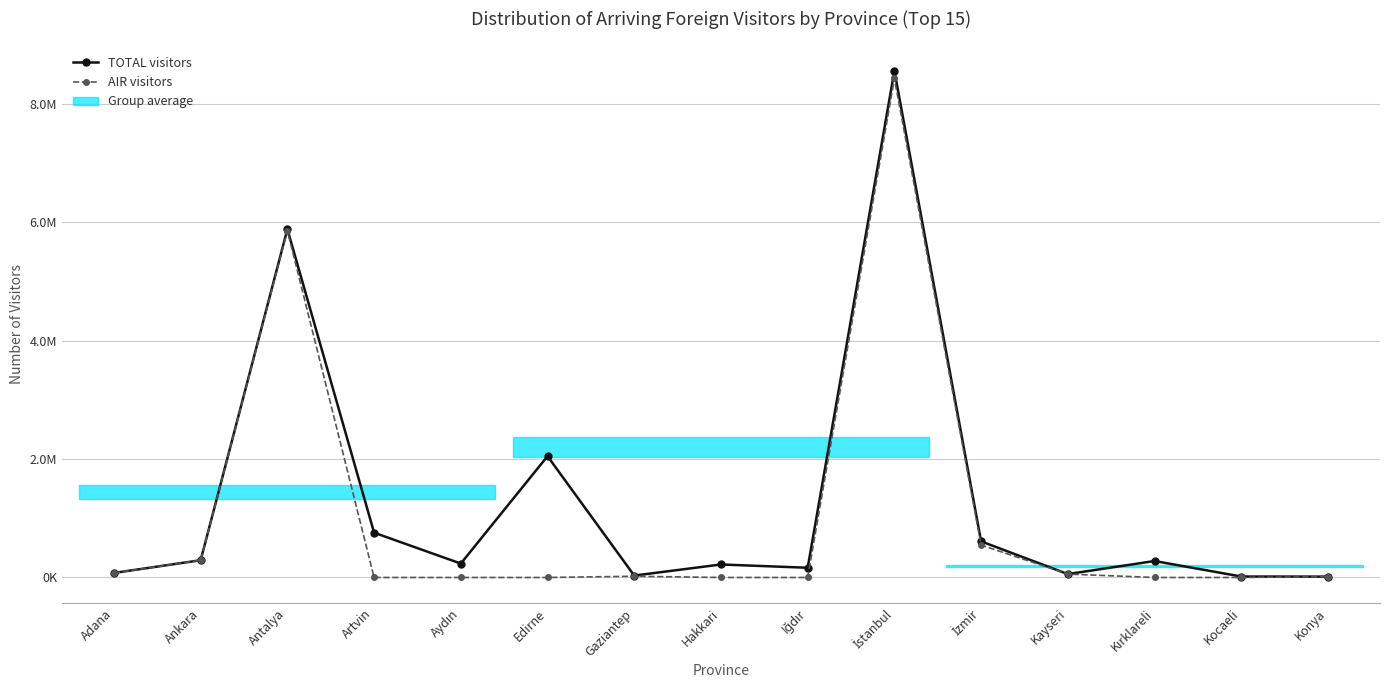

What position from the left is Iğdır?

9